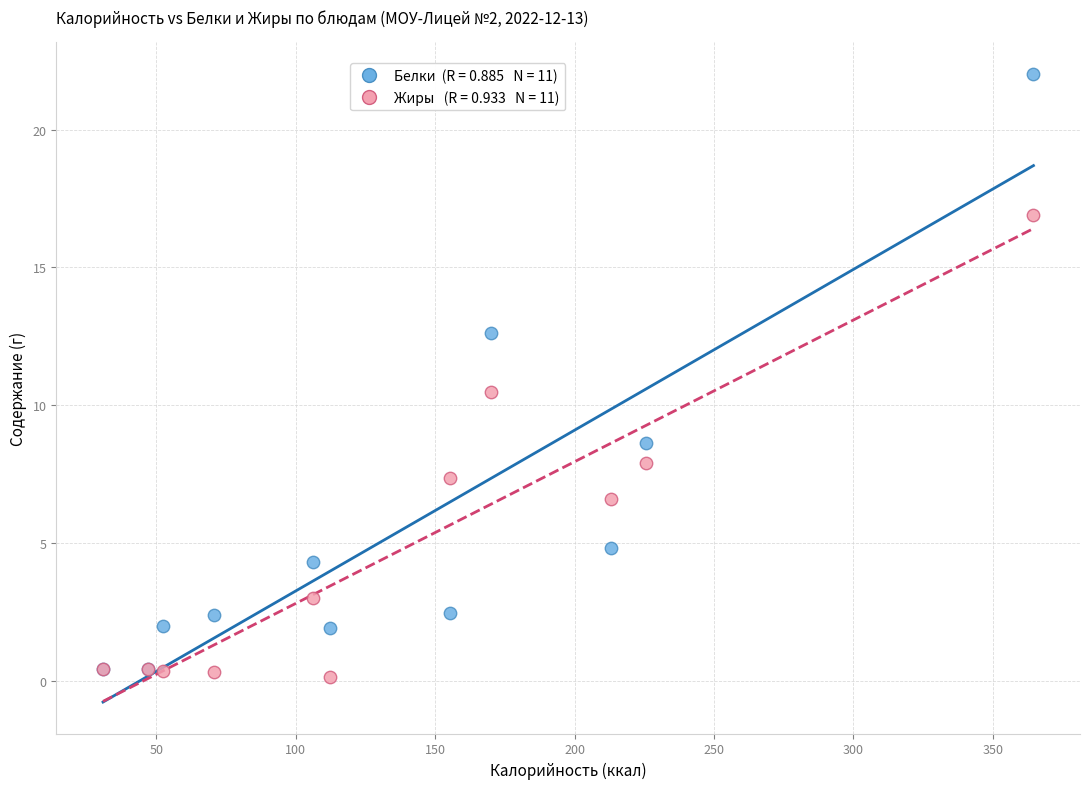

Across all series, what Y value is closest to 11?

10.5